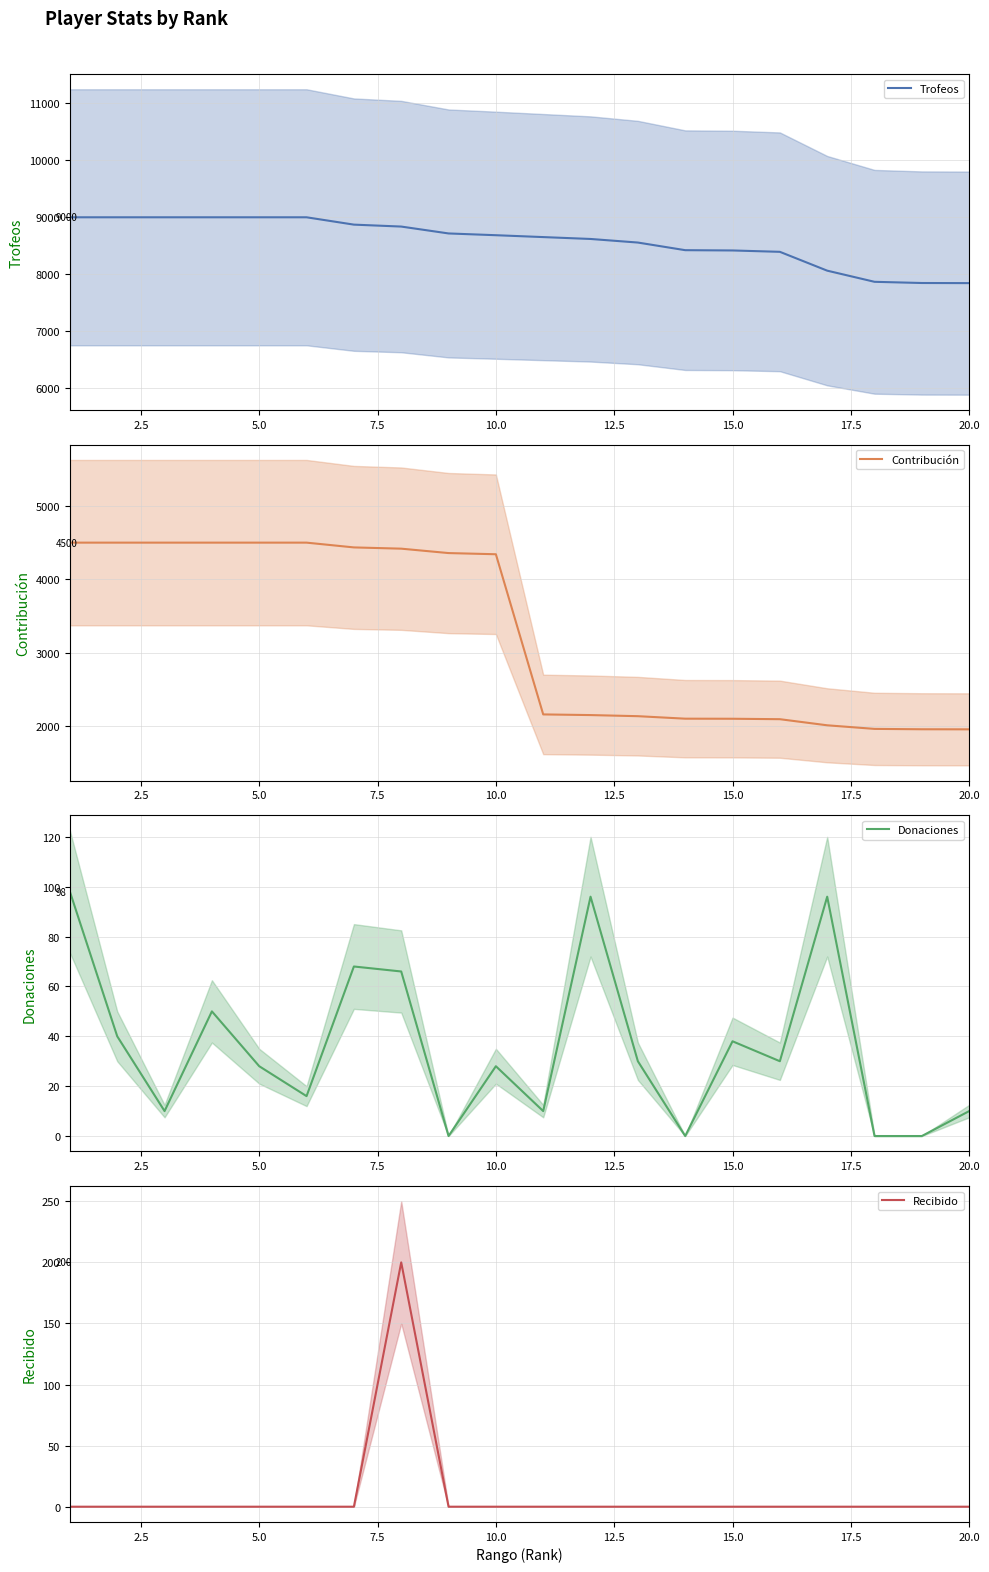

Is this an area chart (filled region under the line)?

No